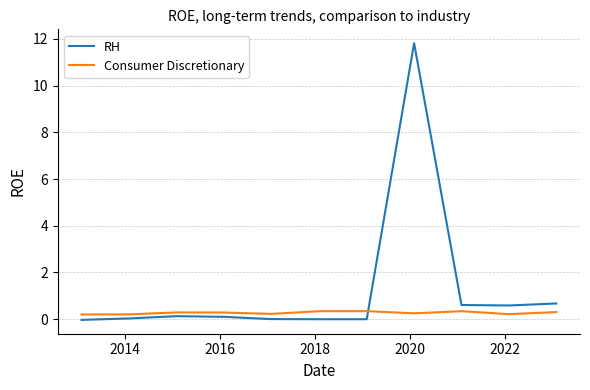

List the series in order of their overall mean, highest first.

RH, Consumer Discretionary